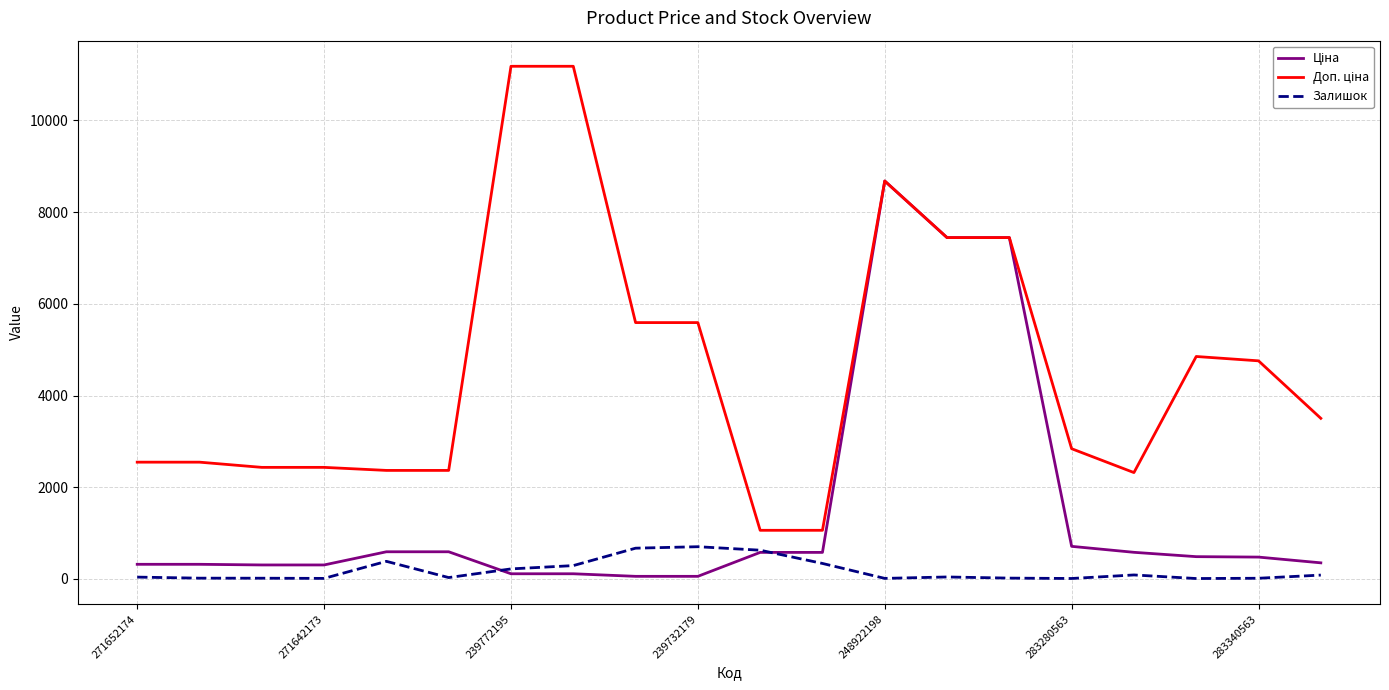

What is the maximum value shown in the chart?

11182.0